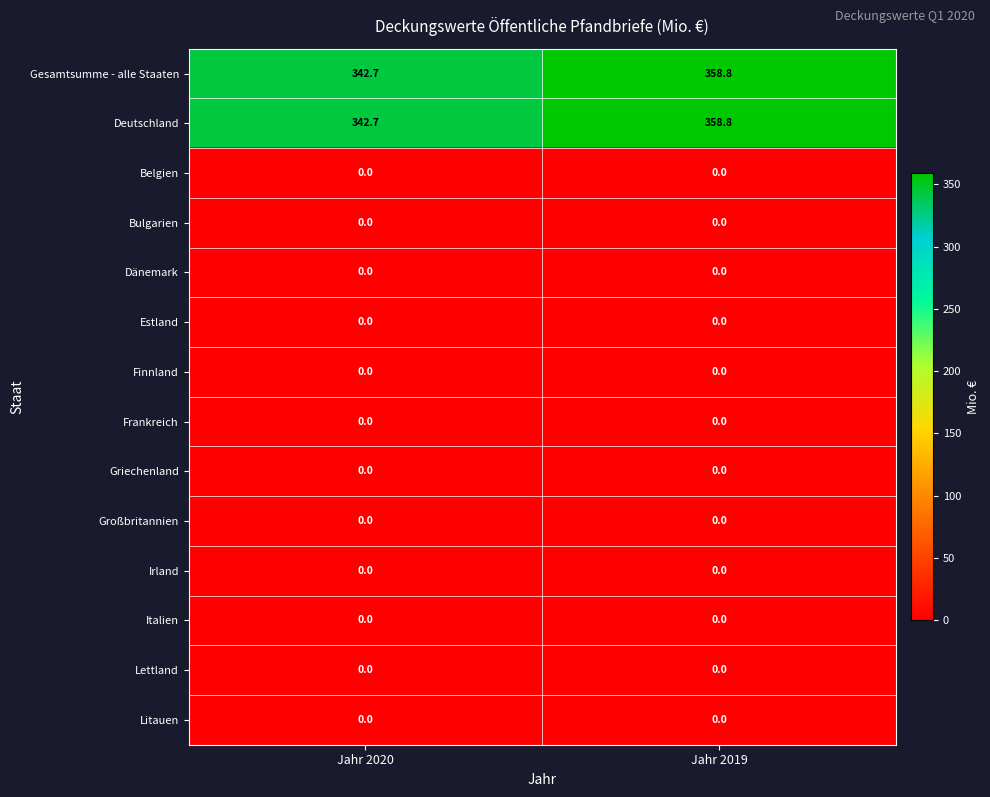

The value of Gesamtsumme - alle Staaten at Jahr 2020 is 342.7. True or false?

True